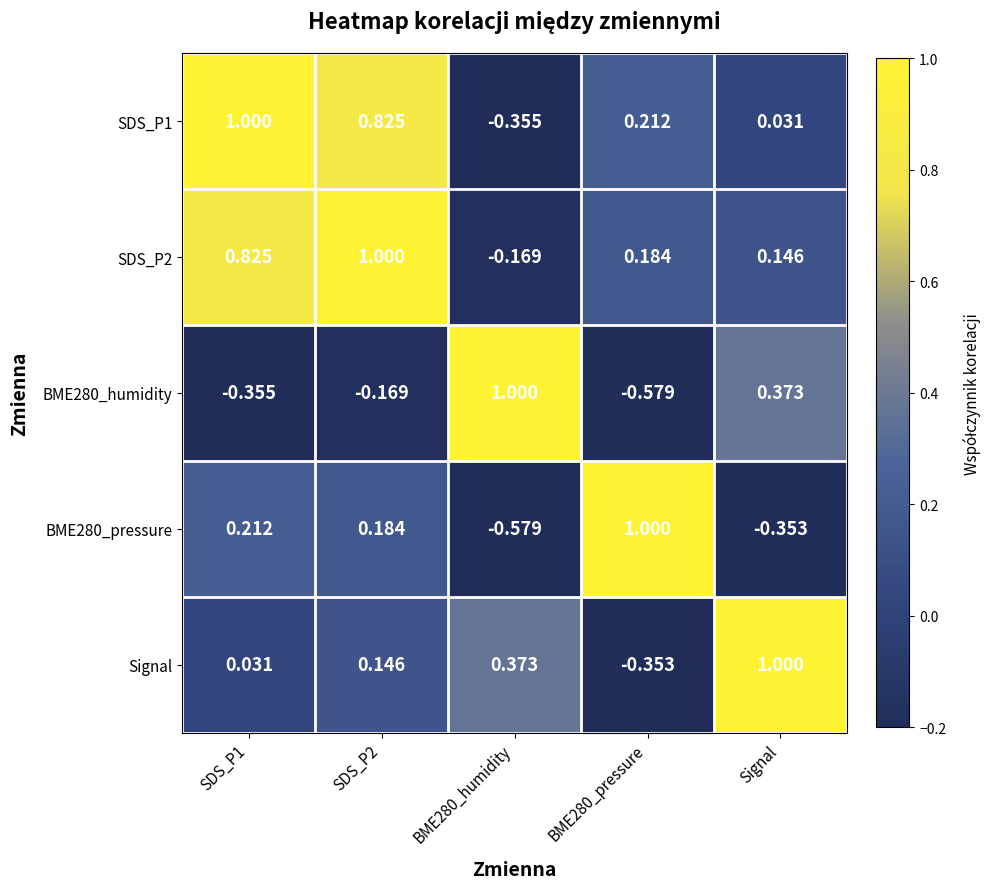

Reading right to left, list all the values displayed in this chart.

SDS_P1: Signal=0.0	BME280_pressure=0.2	BME280_humidity=-0.4	SDS_P2=0.8	SDS_P1=1.0
SDS_P2: Signal=0.1	BME280_pressure=0.2	BME280_humidity=-0.2	SDS_P2=1.0	SDS_P1=0.8
BME280_humidity: Signal=0.4	BME280_pressure=-0.6	BME280_humidity=1.0	SDS_P2=-0.2	SDS_P1=-0.4
BME280_pressure: Signal=-0.4	BME280_pressure=1.0	BME280_humidity=-0.6	SDS_P2=0.2	SDS_P1=0.2
Signal: Signal=1.0	BME280_pressure=-0.4	BME280_humidity=0.4	SDS_P2=0.1	SDS_P1=0.0